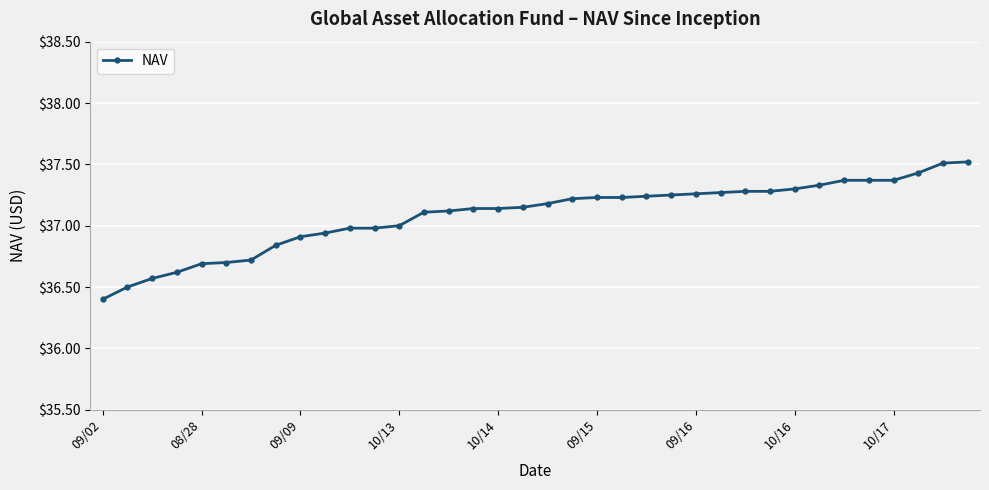

What is the difference between the second highest and minimum values?

1.1